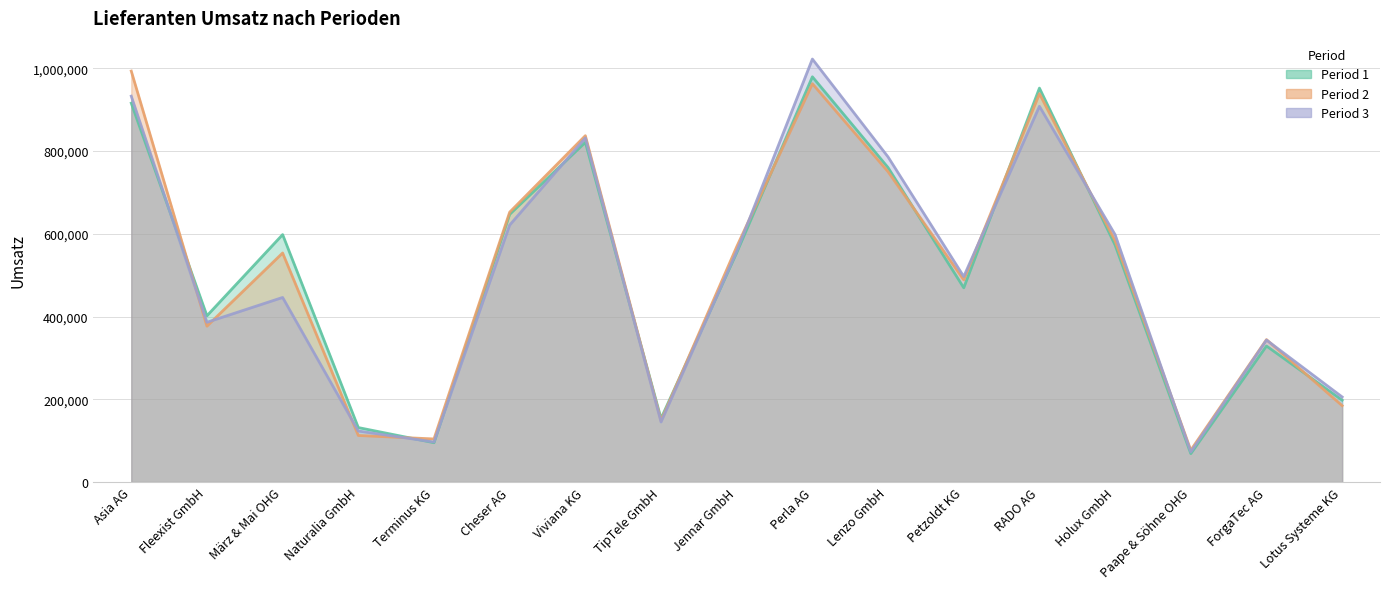

Reading right to left, extract all data points from this chart.

Period 1: 197867	328836	68684	572751	952275	469517	760119	979579	554508	153625	821189	647157	95054	131669	598159	401867	915832
Period 2: 184640	344256	77007	583018	938798	488787	750112	962850	568731	148468	837219	652289	104139	112558	553693	376794	993412
Period 3: 205689	343219	72809	597961	908259	496737	785798	1022506	557591	145133	831776	621199	96758	123344	446201	386158	932837